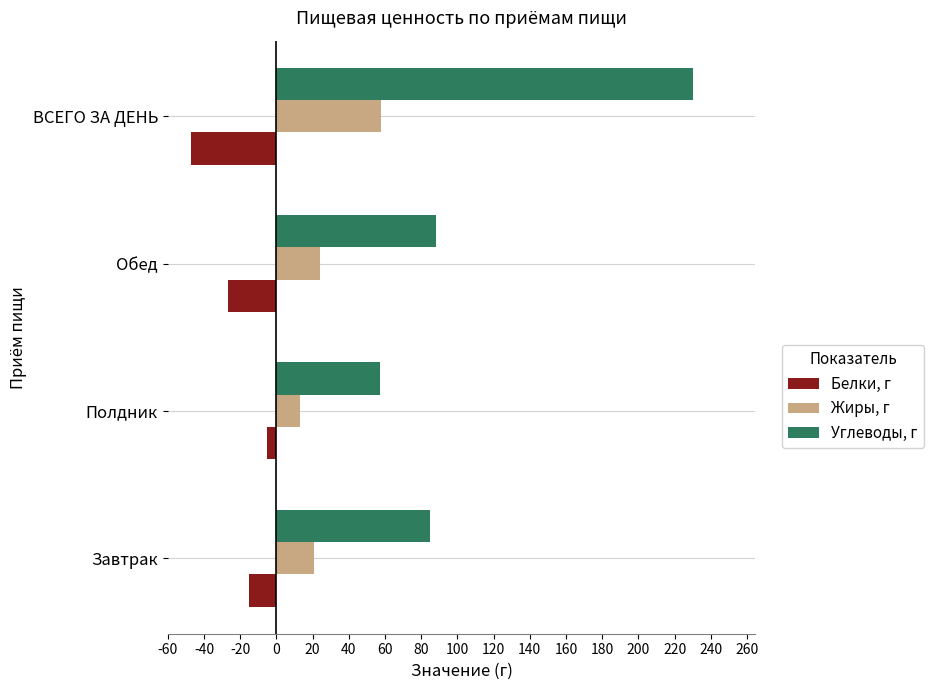

Which series has the largest range (max minus min)?

Углеводы, г